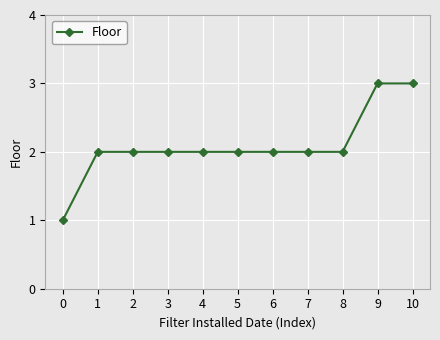

How many categories are shown in the chart?

11